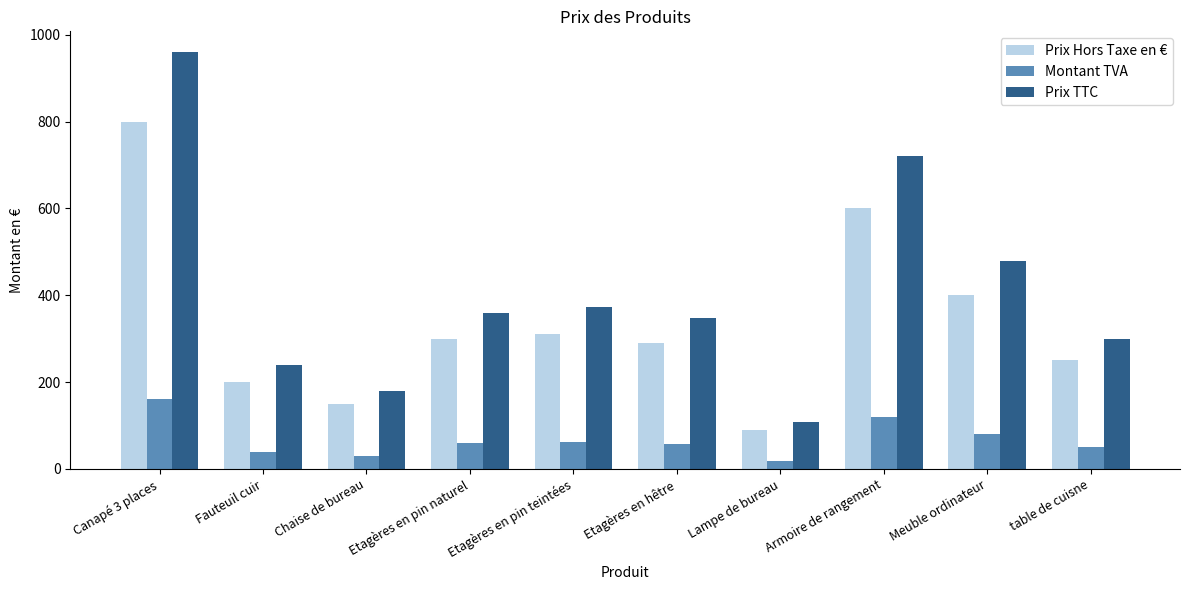

How many bars are there in each group?

3